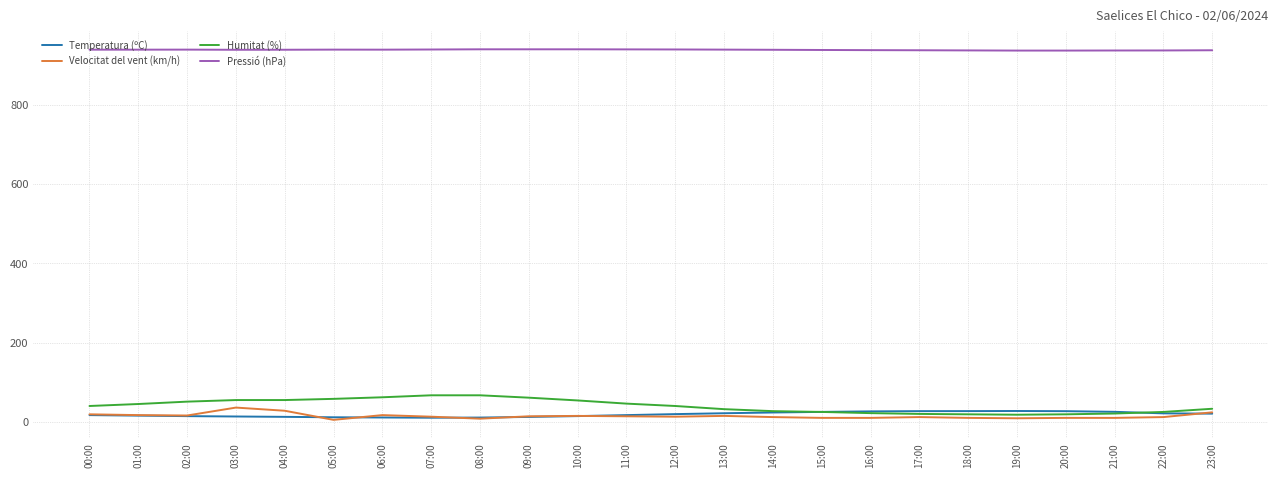

After their last crossing, which series has the higher values: Temperatura (ºC) or Humitat (%)?

Humitat (%)